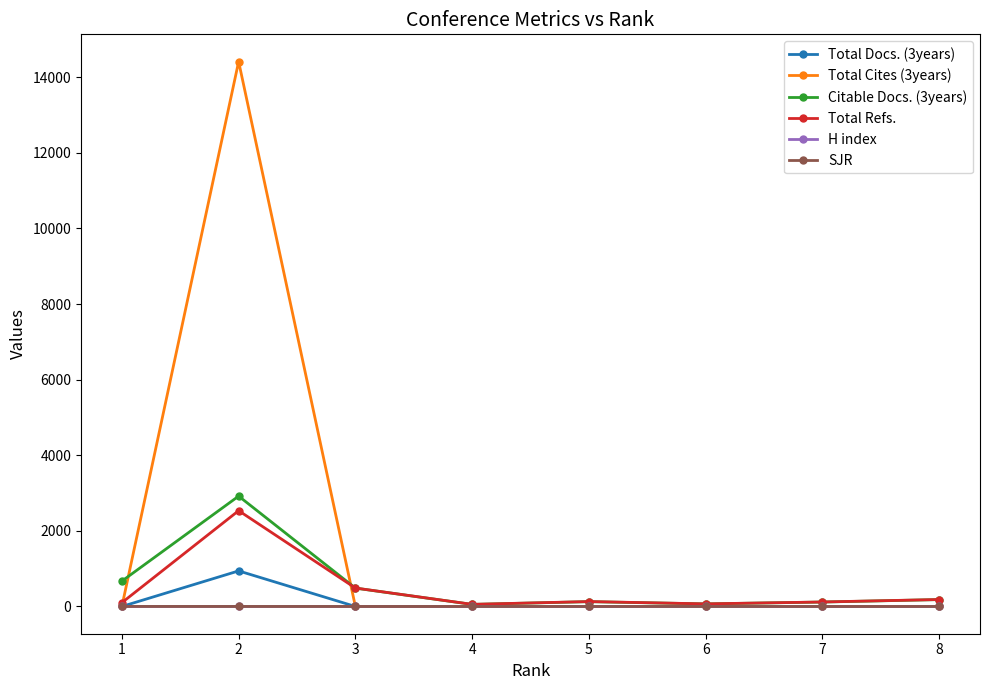

Which series has the largest range (max minus min)?

Total Cites (3years)